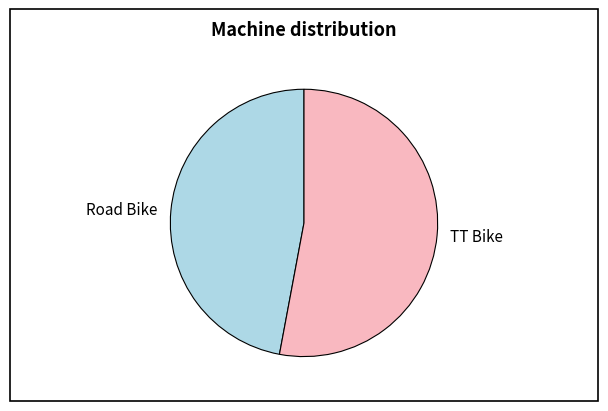

Which category accounts for the majority?

TT Bike